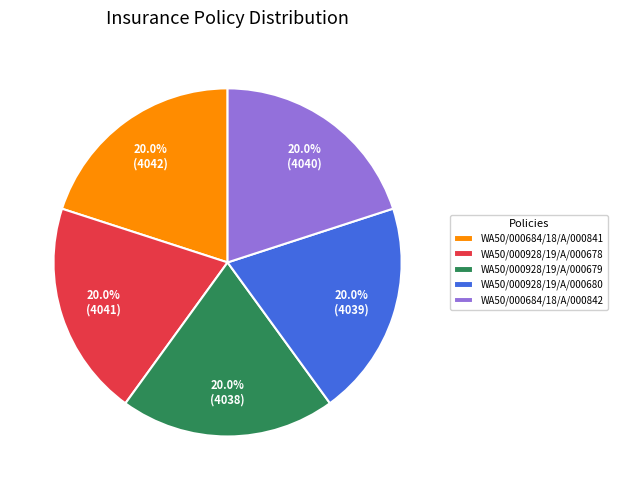

How many slices are in this pie chart?

5